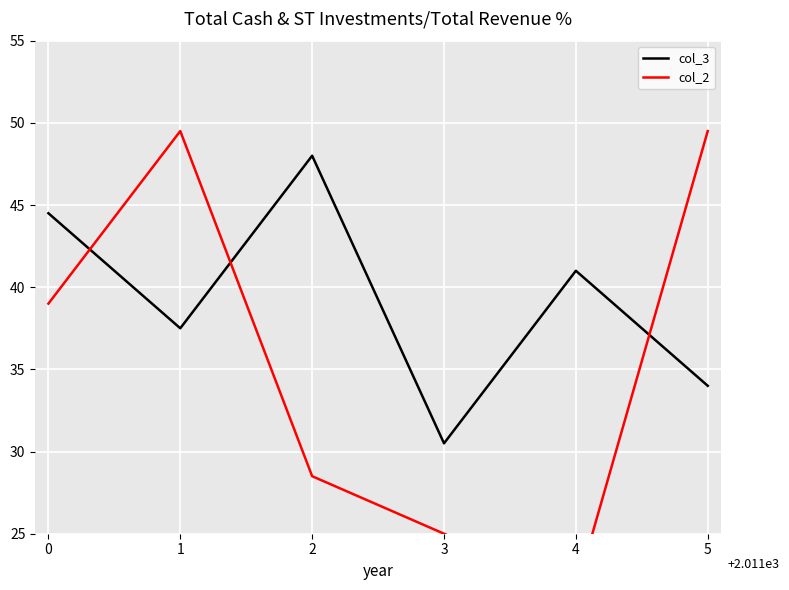

What are all the series names shown in the legend?

col_3, col_2